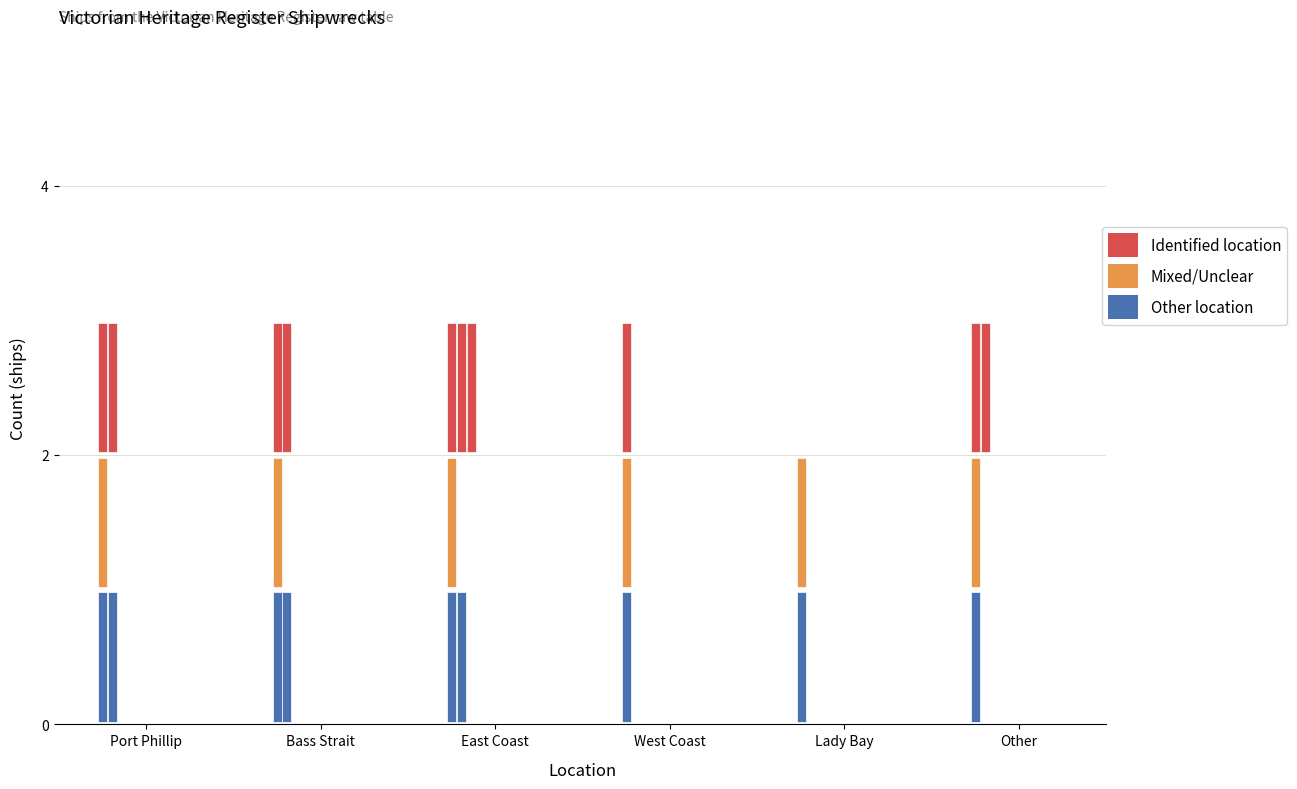

What value does the data have at Lady Bay?

2